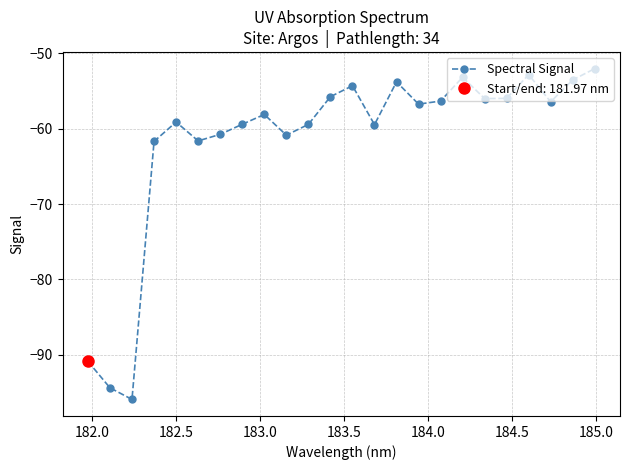

In Spectral Signal, how many points are higher than both neighbors (excluding endpoints)?

6